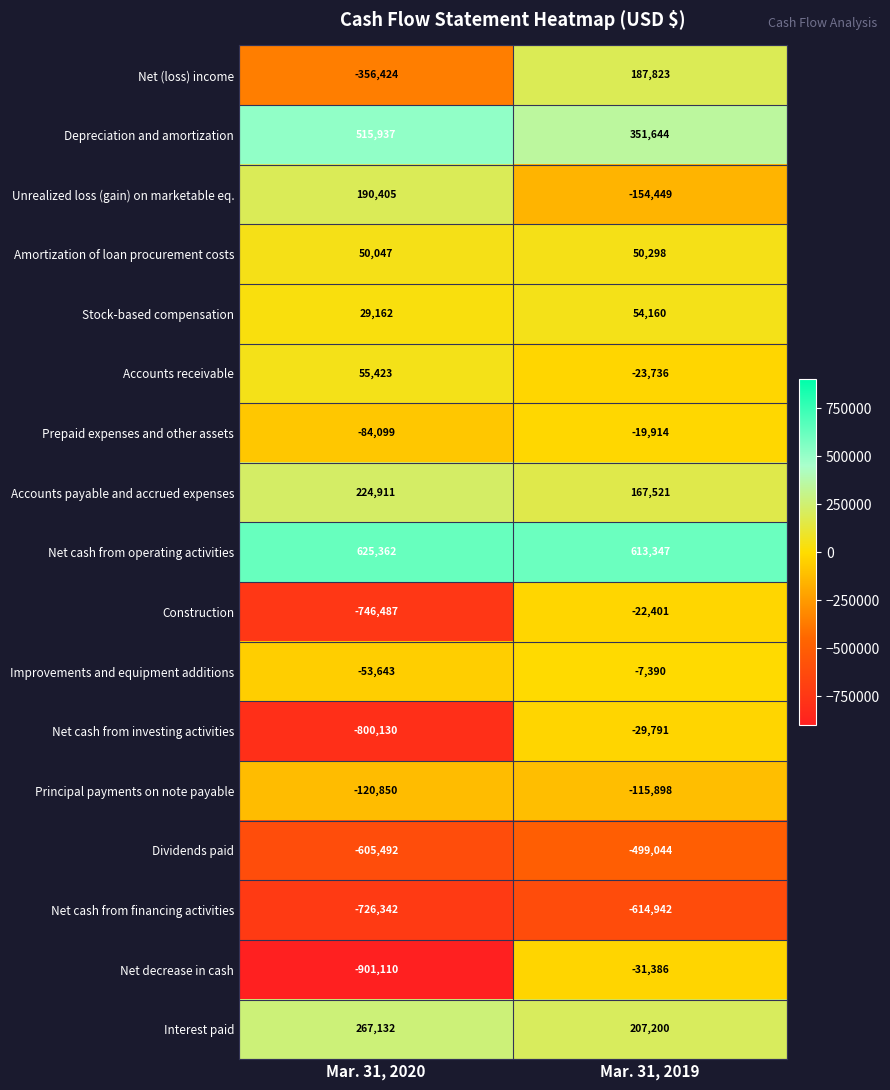

The Accounts payable and accrued expenses series shows 77652 at Mar. 31, 2020. True or false?

False